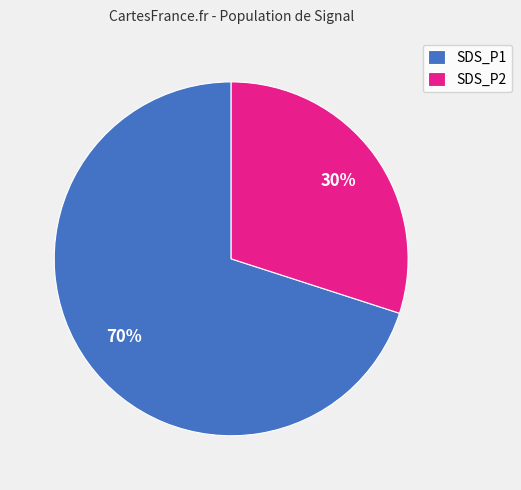

Which has a higher value, SDS_P1 or SDS_P2?

SDS_P1